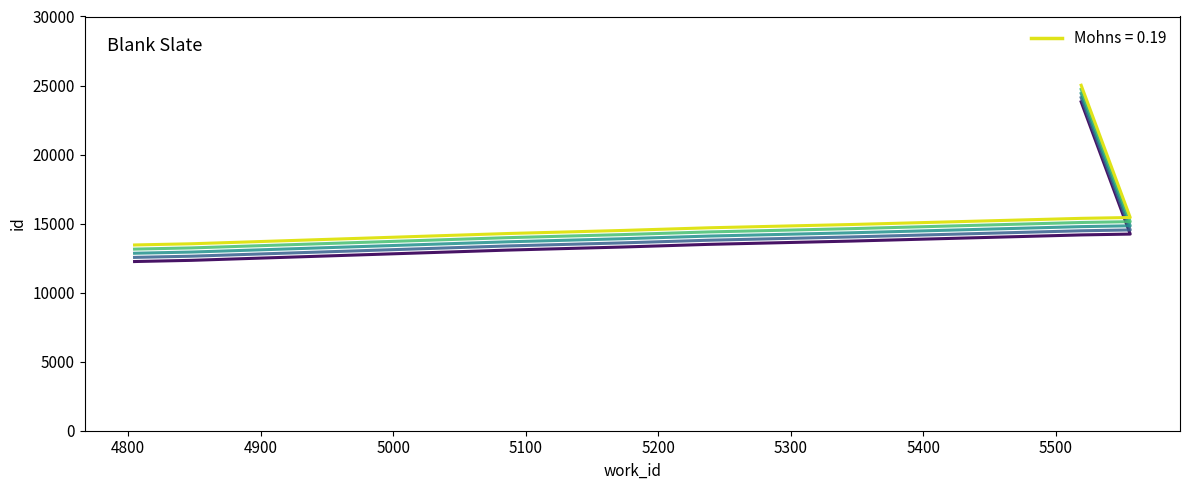

Does the chart display data point markers on the line(s)?

No